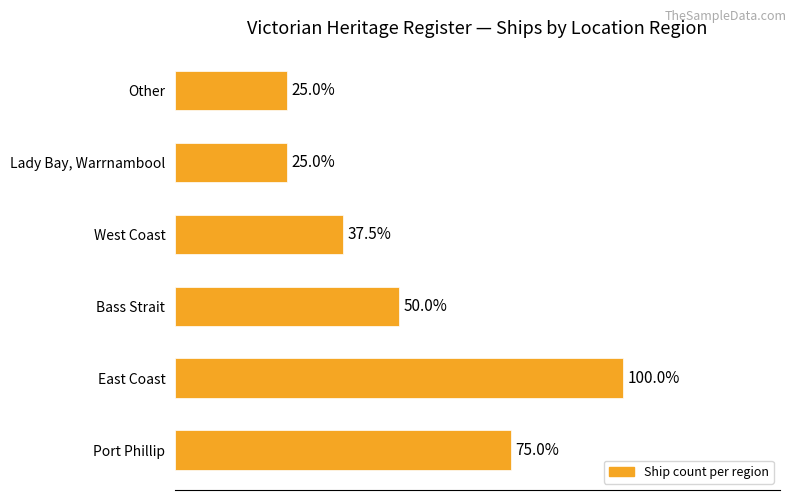

How many values are below 4?

3